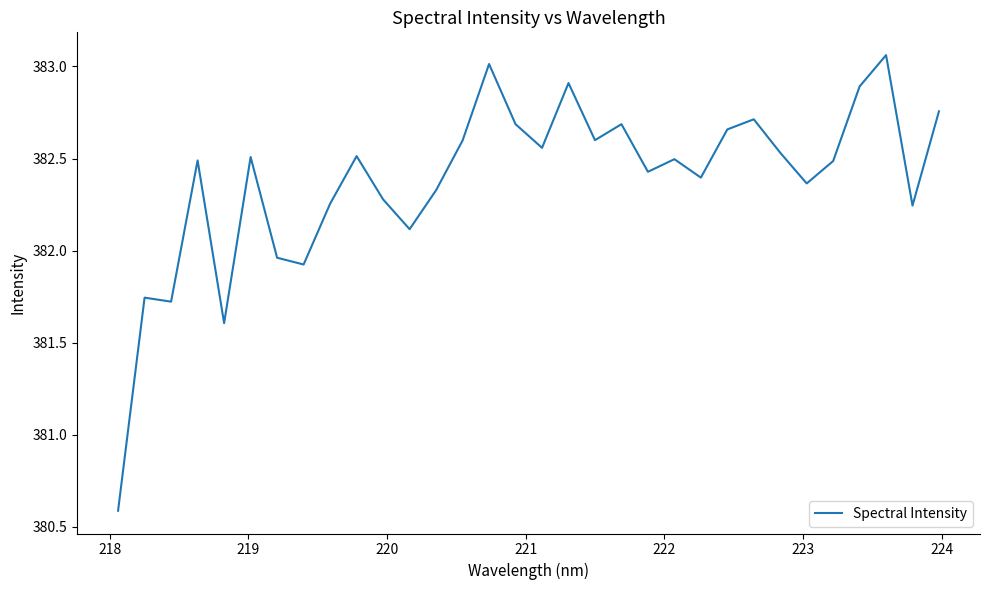

What is the smallest value displayed?

380.6